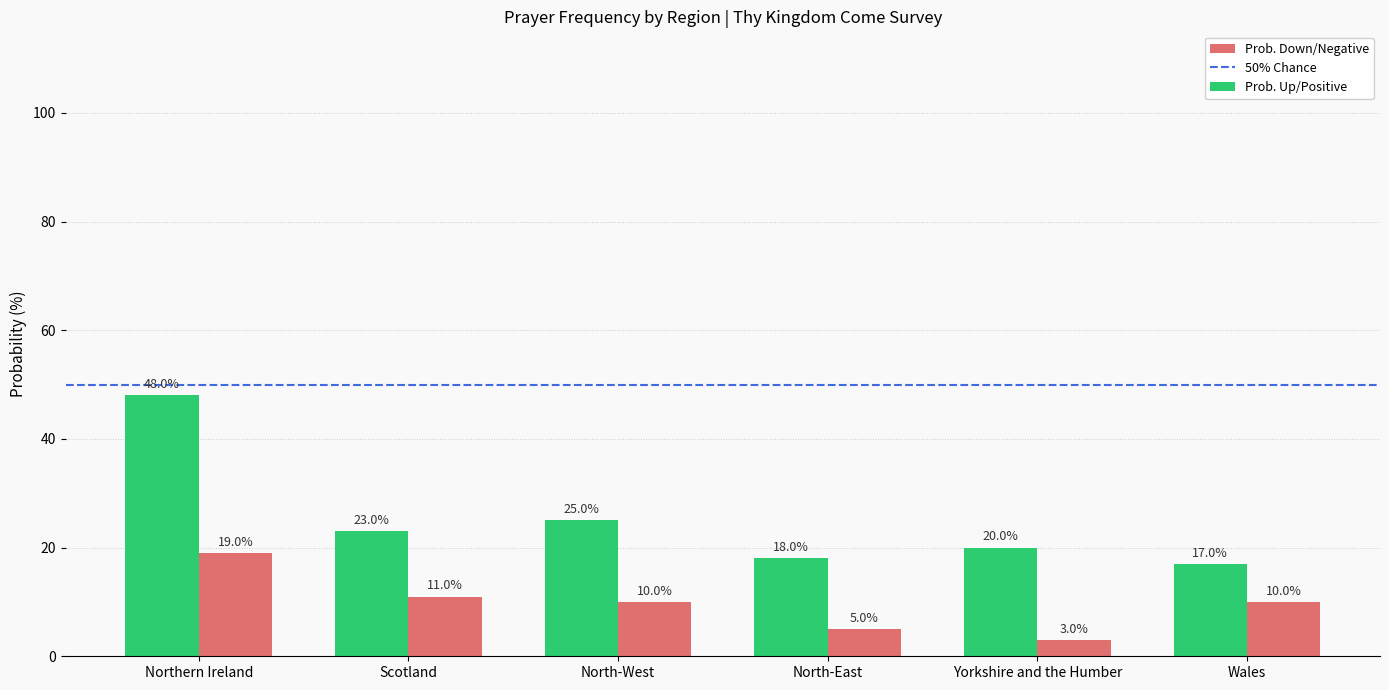

What position from the right is Wales?

1